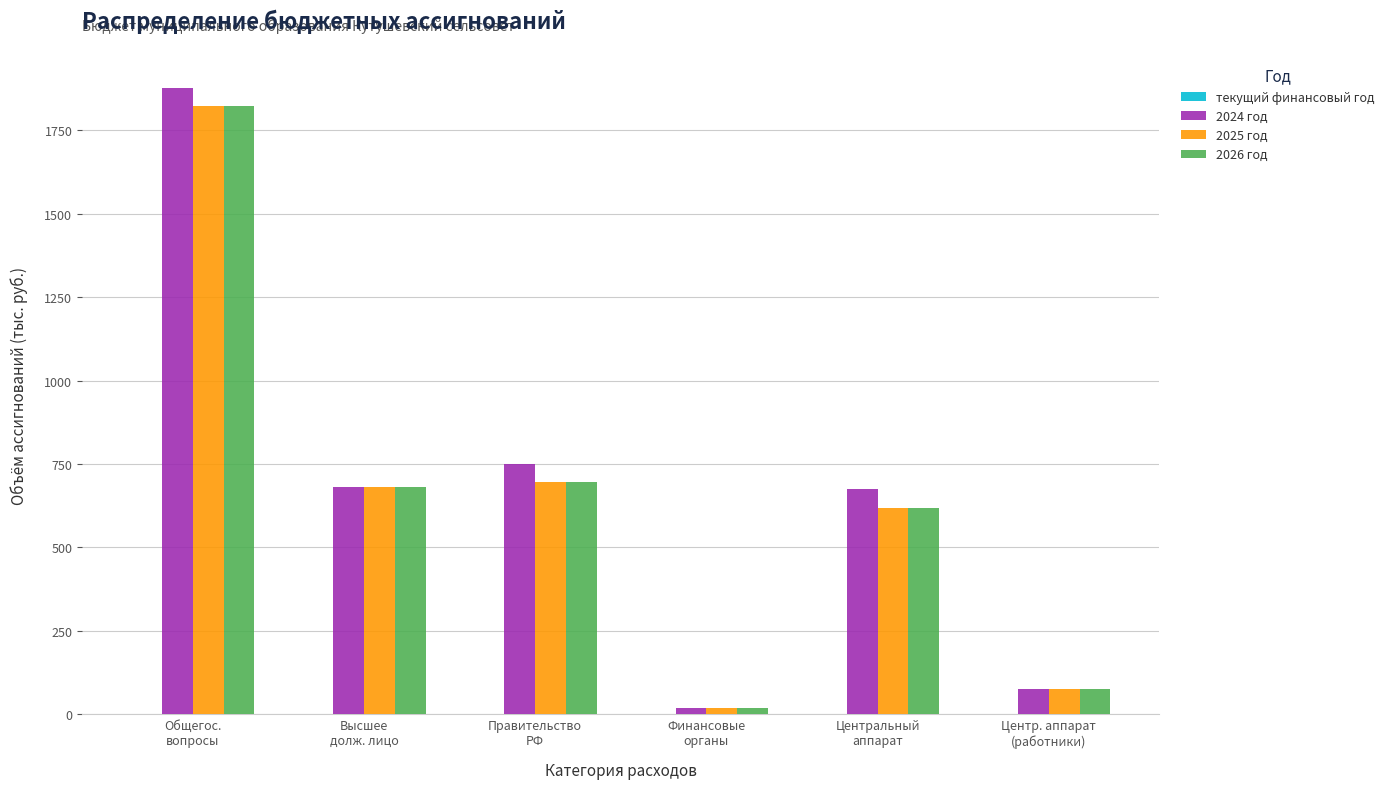

What is the difference between the maximum and minimum values in the 2024 год series?

1857.0